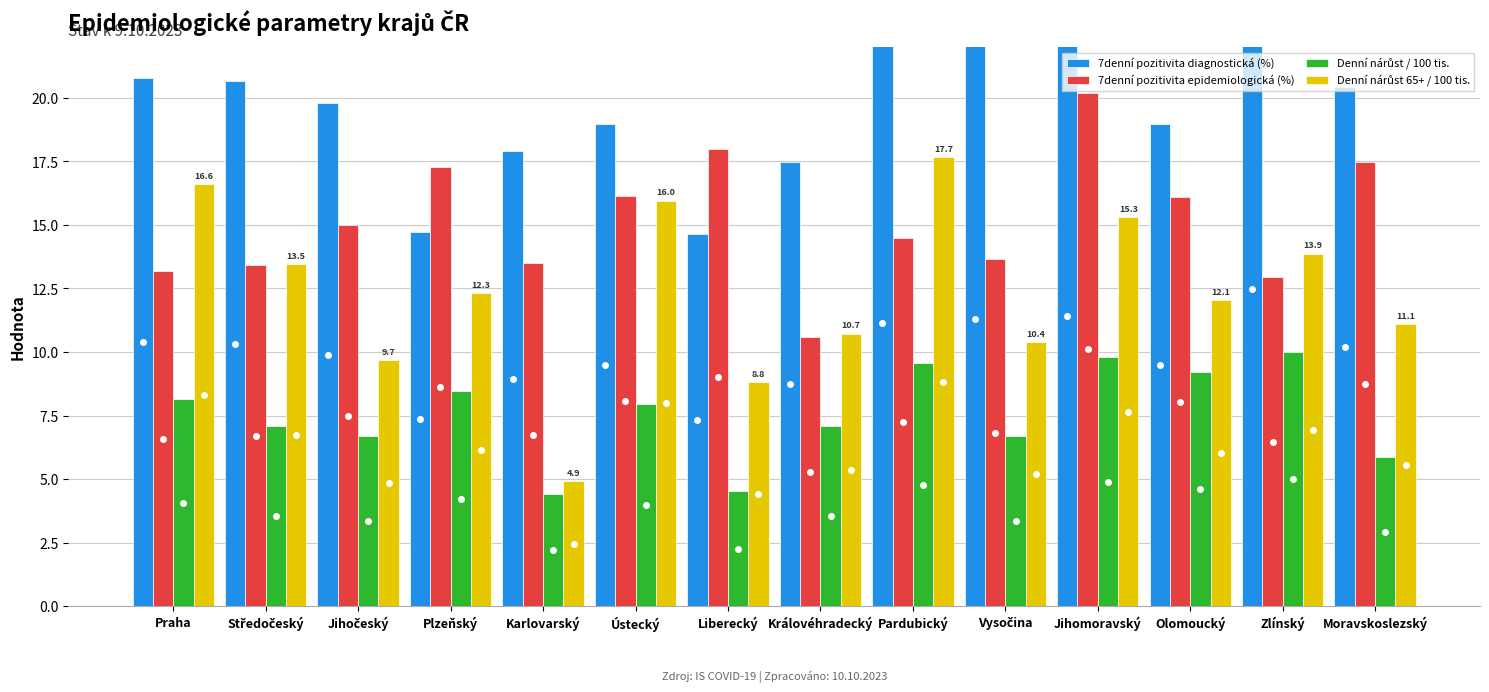

Reading left to right, list all the values displayed in this chart.

7denní pozitivita diagnostická (%): 20.8	20.7	19.8	14.7	17.9	19.0	14.6	17.5	22.3	22.6	22.8	19.0	25.0	20.4
7denní pozitivita epidemiologická (%): 13.2	13.4	15.0	17.3	13.5	16.1	18.0	10.6	14.5	13.7	20.2	16.1	12.9	17.5
Denní nárůst / 100 tis.: 8.2	7.1	6.7	8.5	4.4	8.0	4.5	7.1	9.6	6.7	9.8	9.2	10.0	5.9
Denní nárůst 65+ / 100 tis.: 16.6	13.5	9.7	12.3	4.9	16.0	8.8	10.7	17.7	10.4	15.3	12.1	13.9	11.1